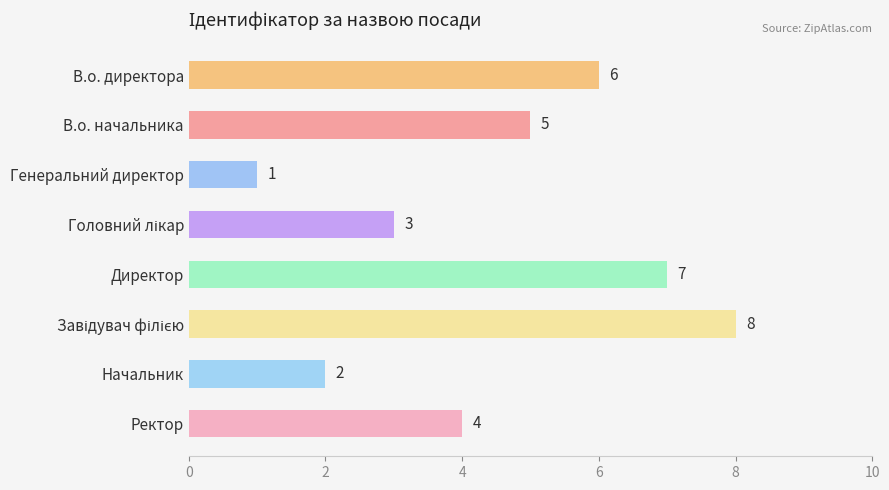

What is the maximum value shown in the chart?

8